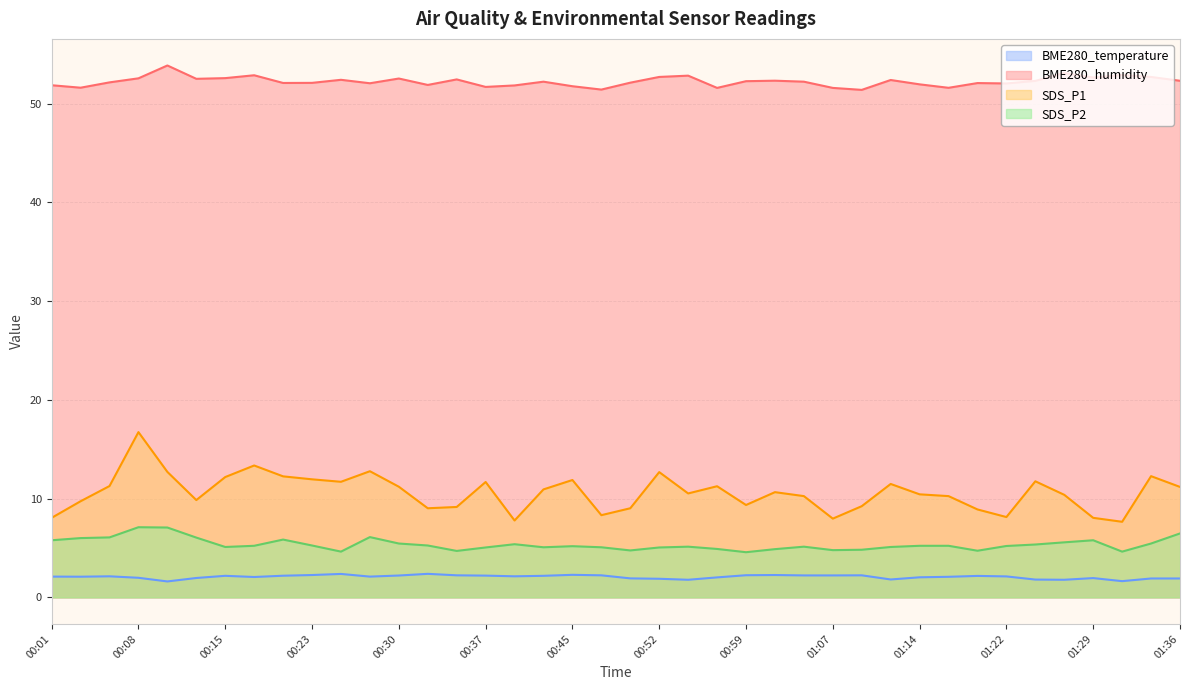

True or false: BME280_humidity has a value of 51.8 at 00:45.

True